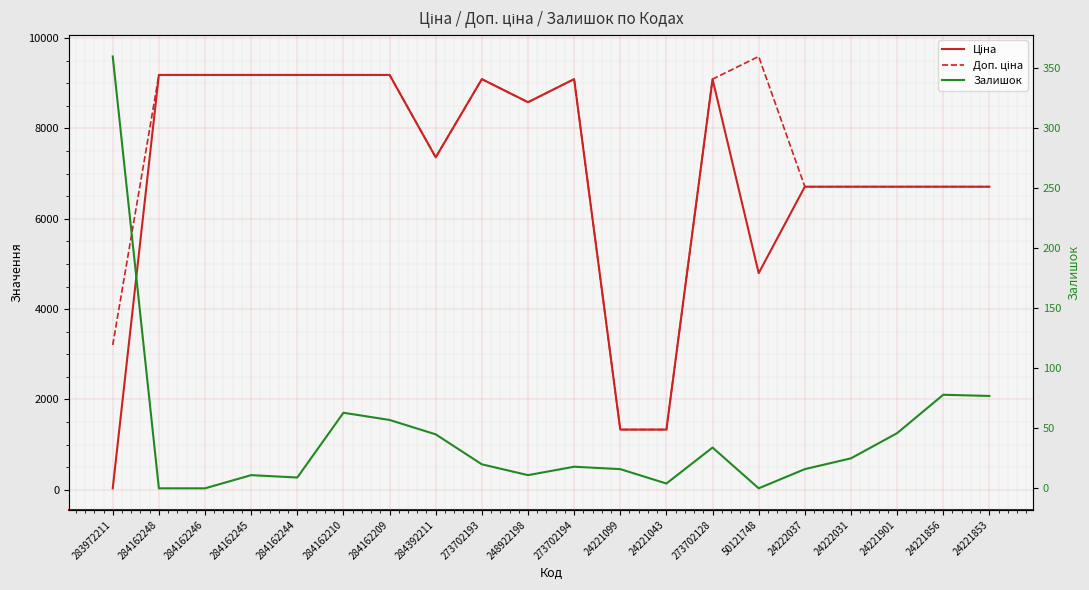

What is the label of the 11th point from the left?

273702194